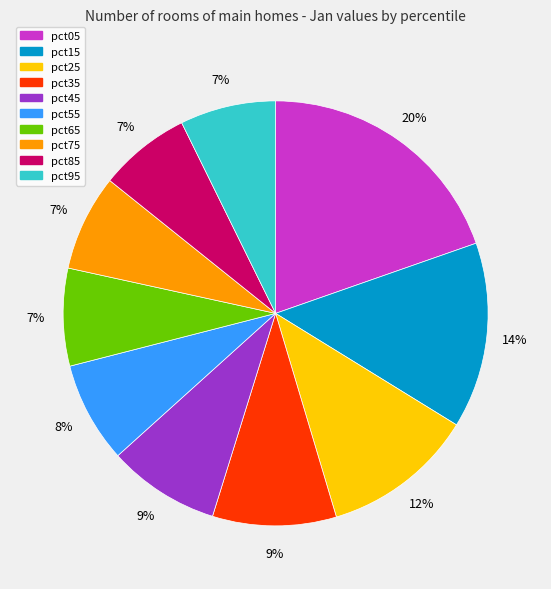

The pct95 slice represents 7% of the pie. True or false?

True